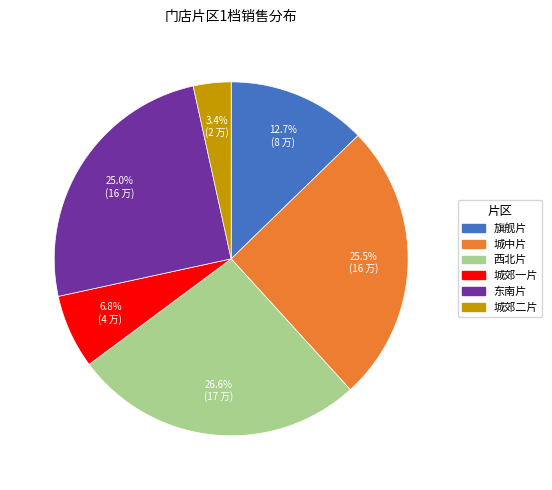

What is the total percentage of 城郊一片 and 城中片?

32.3%